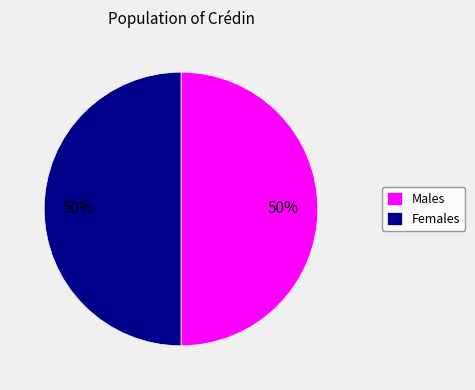

Approximately how many times larger is the value at Males compared to Females?

1.0